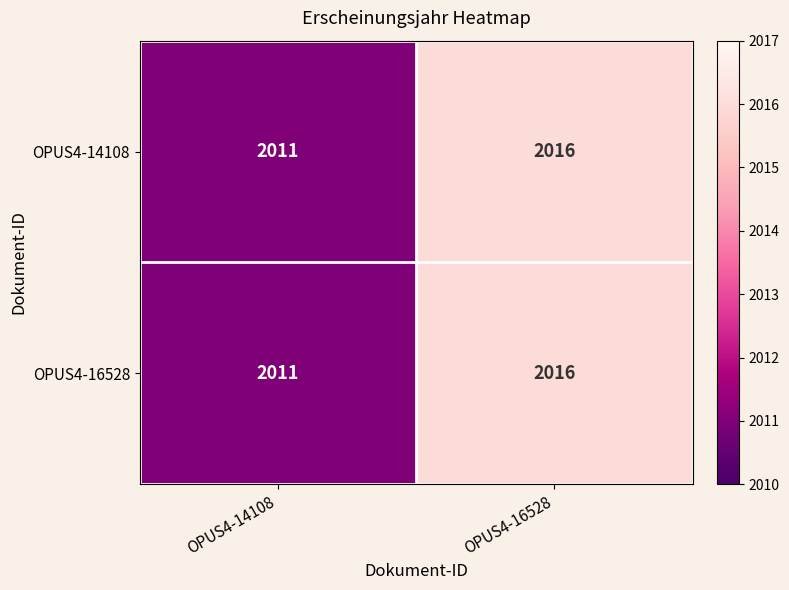

Rank the categories by OPUS4-14108 value from highest to lowest.

OPUS4-16528, OPUS4-14108